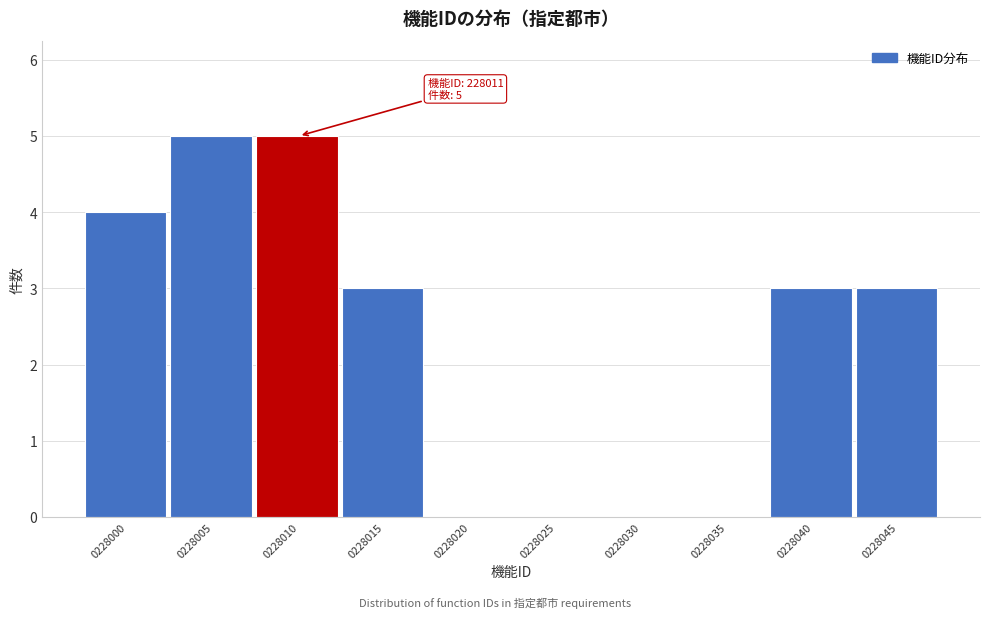

Reading left to right, what are all the values shown in this chart?

0228000=4	0228005=5	0228010=5	0228015=3	0228020=0	0228025=0	0228030=0	0228035=0	0228040=3	0228045=3